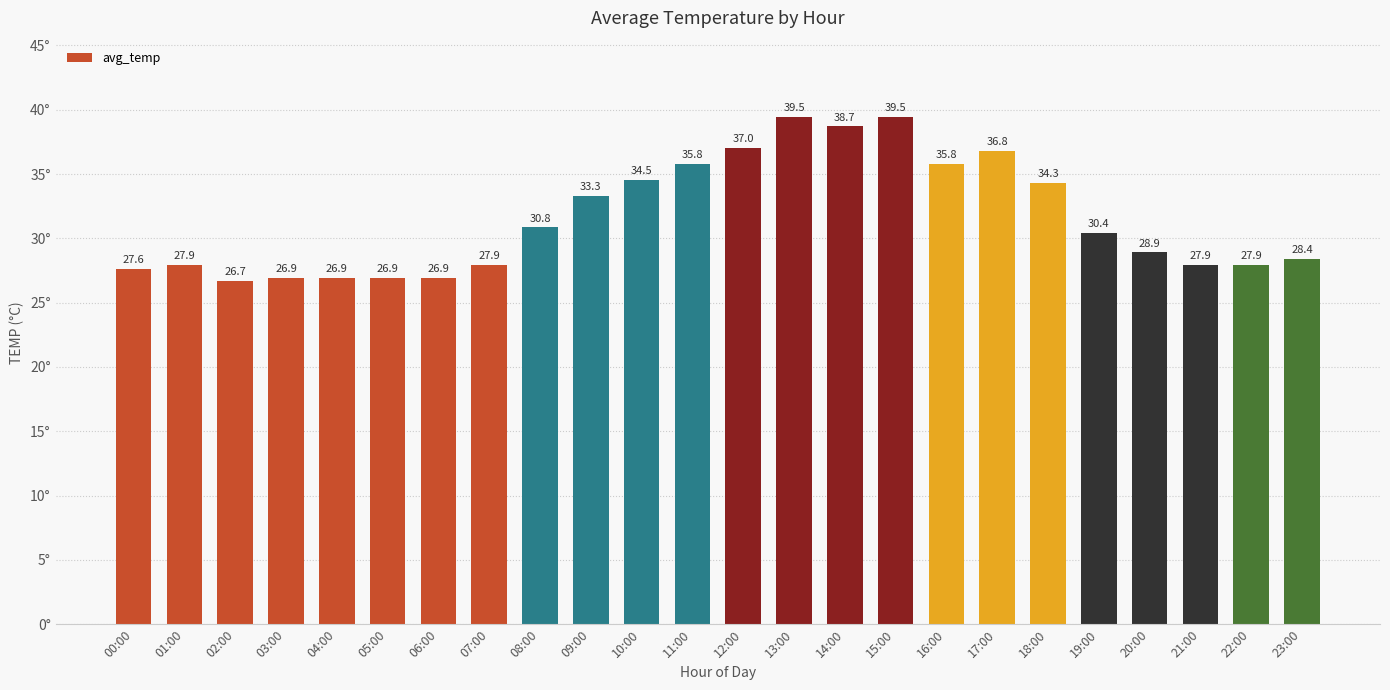

What is the sum of the values at 23:00 and 20:00?

57.3